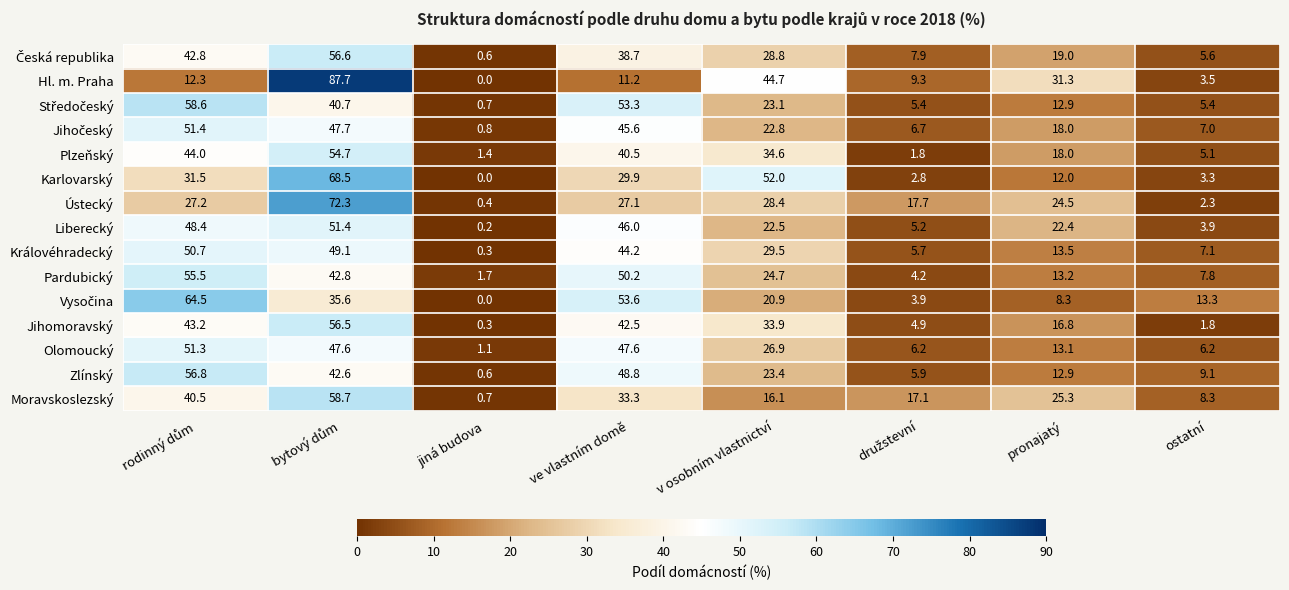

How many categories are shown in the chart?

8